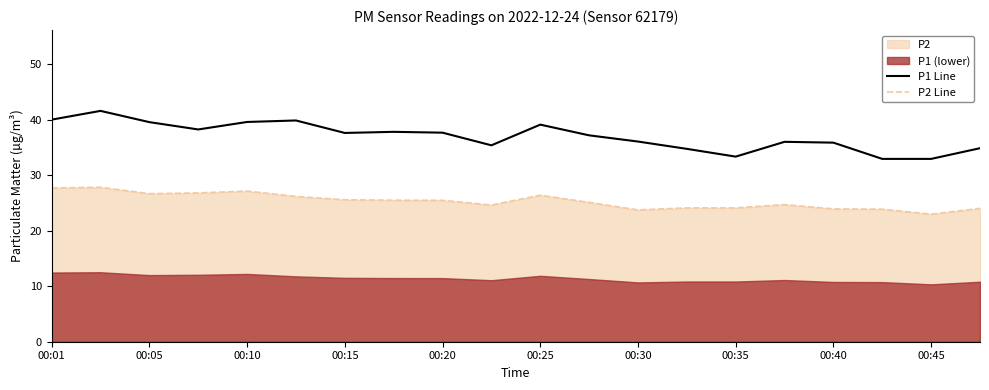

Which series has the widest spread of values?

P1 Line